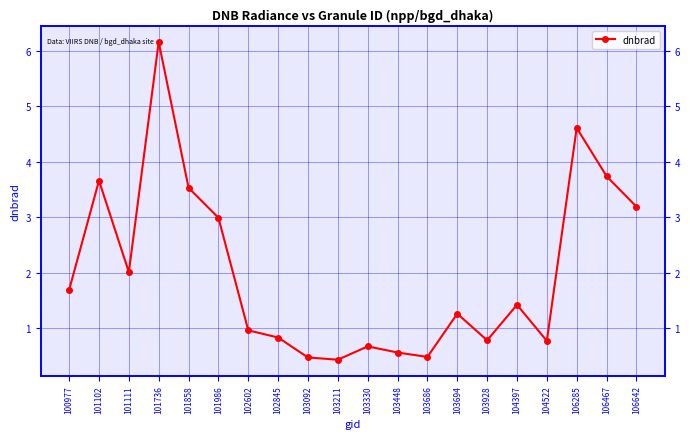

Is it true that the value at 101102 is 3.7?

True